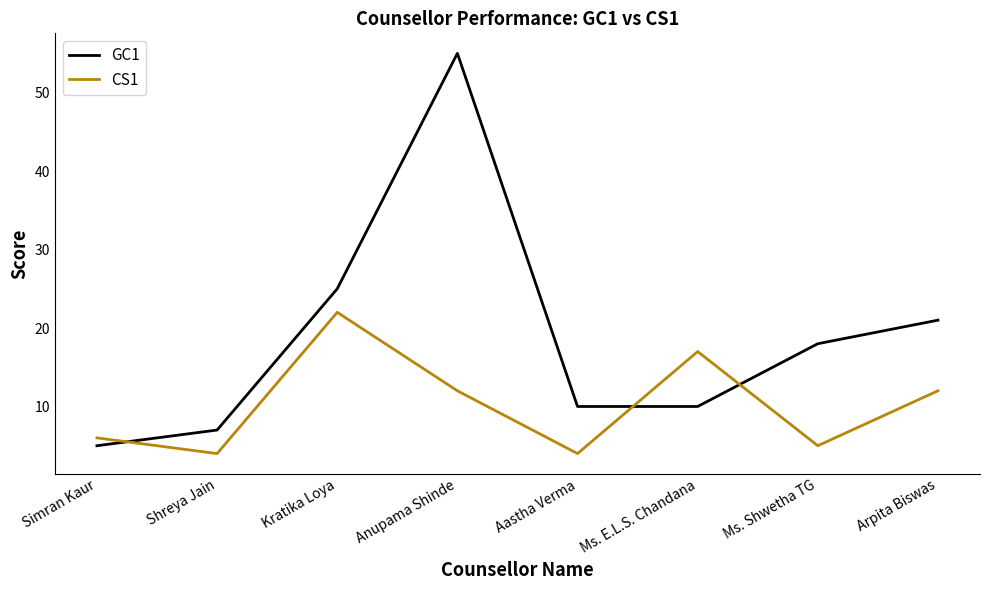

In GC1, how many points are higher than both neighbors (excluding endpoints)?

1